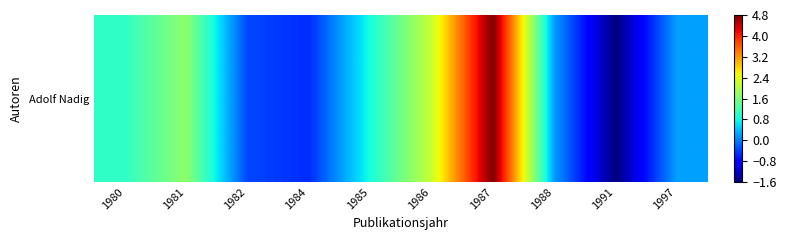

Reading left to right, transcribe all the data shown in this chart.

1980=1.0	1981=1.7	1982=-0.3	1984=-0.5	1985=0.8	1986=2.2	1987=4.8	1988=0.2	1991=-1.6	1997=0.2